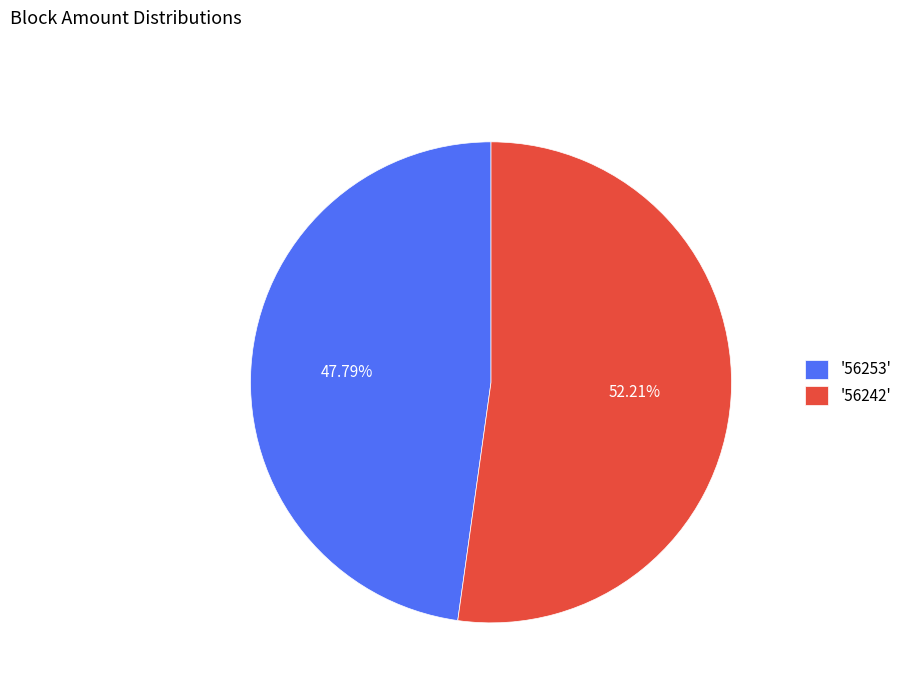

Rank the categories by value from lowest to highest.

'56253', '56242'